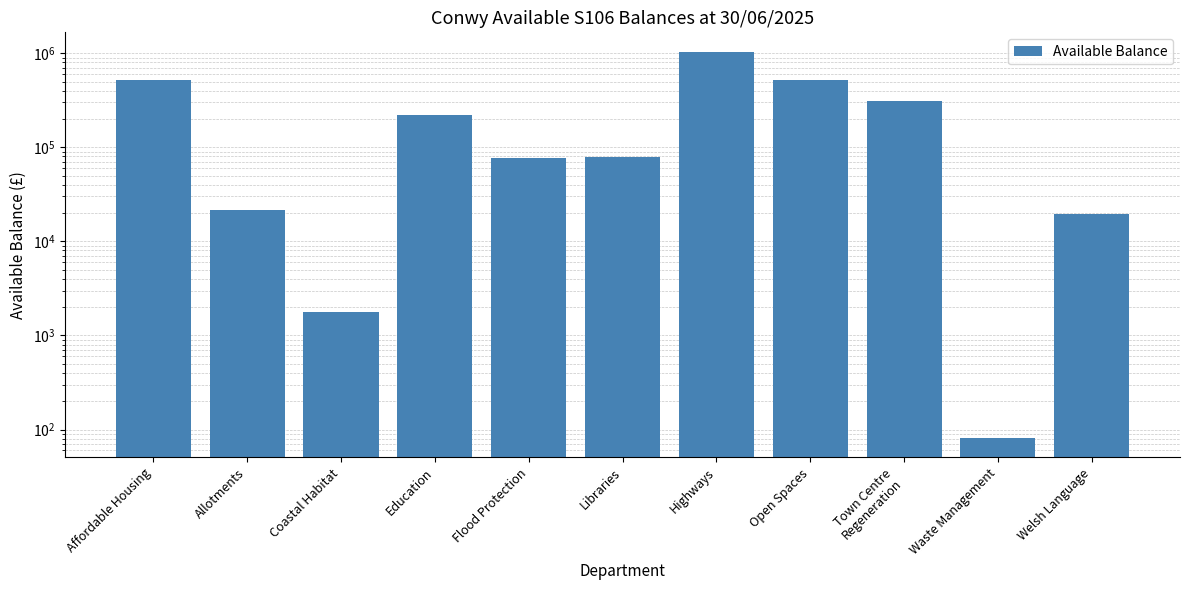

At which label does the data first exceed 79101?

Affordable Housing